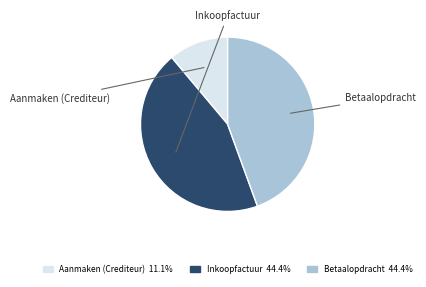

Which slice is the smallest?

Aanmaken (Crediteur)